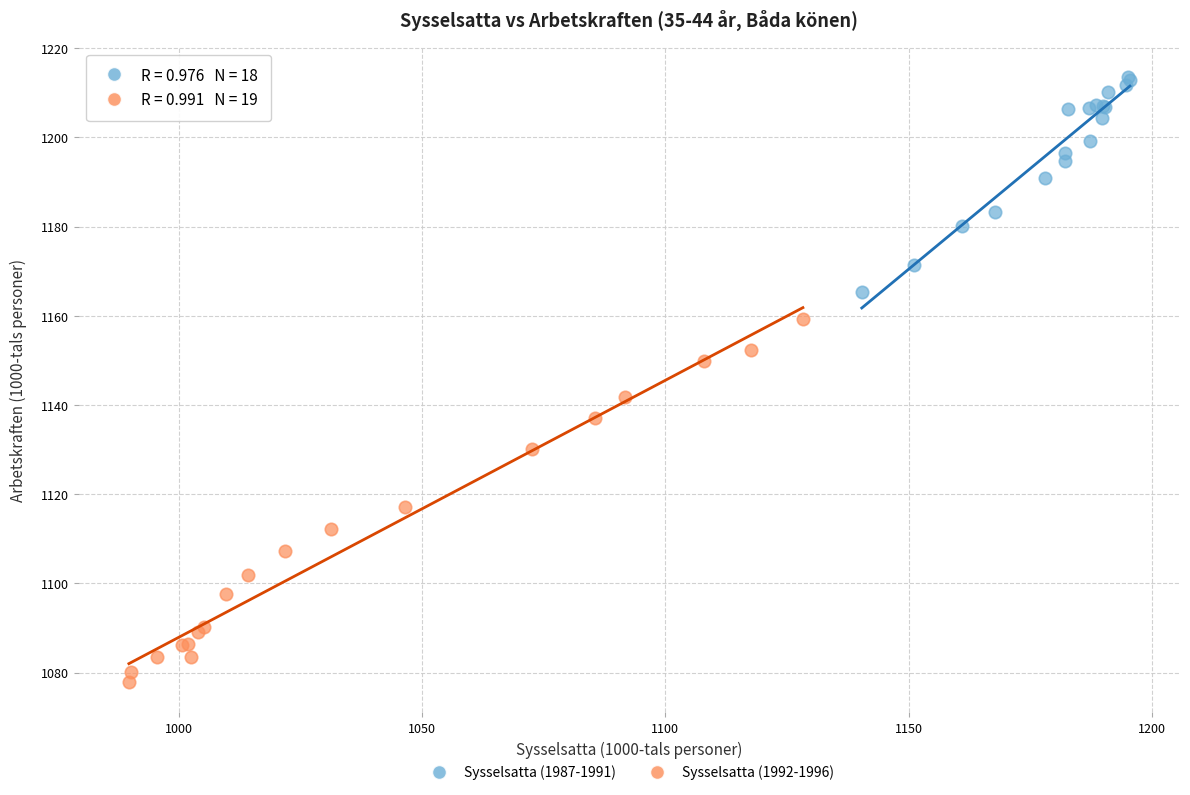

Which series reaches the minimum Y coordinate?

Sysselsatta (1992-1996)